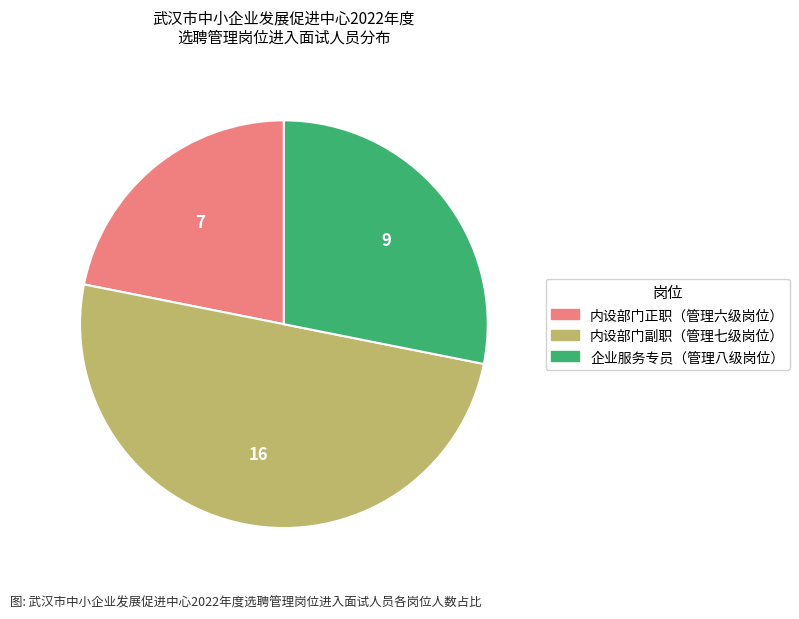

Rank the categories by value from lowest to highest.

内设部门正职（管理六级岗位）, 企业服务专员（管理八级岗位）, 内设部门副职（管理七级岗位）